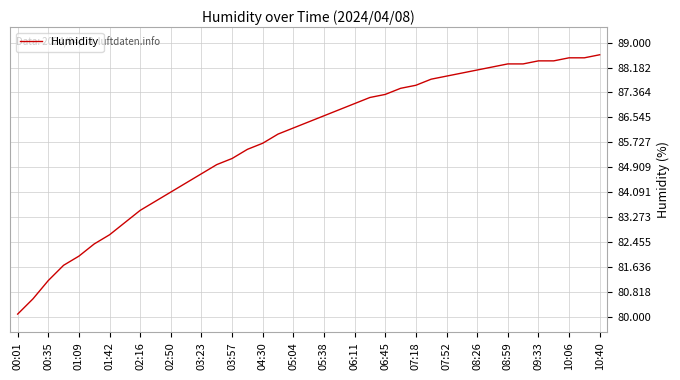

Reading left to right, what are all the values shown in this chart?

80.1	80.6	81.2	81.7	82.0	82.4	82.7	83.1	83.5	83.8	84.1	84.4	84.7	85.0	85.2	85.5	85.7	86.0	86.2	86.4	86.6	86.8	87.0	87.2	87.3	87.5	87.6	87.8	87.9	88.0	88.1	88.2	88.3	88.3	88.4	88.4	88.5	88.5	88.6